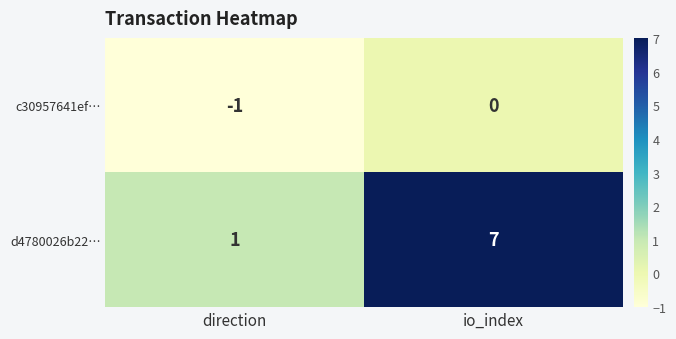

How many categories are shown in the chart?

2